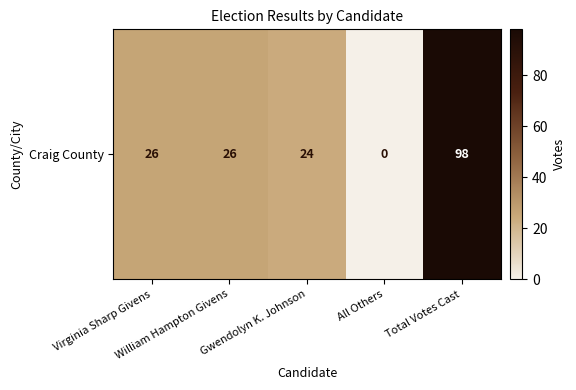

What is the greatest value displayed?

98